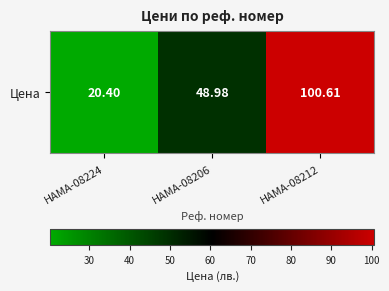

How many values exceed 48?

2